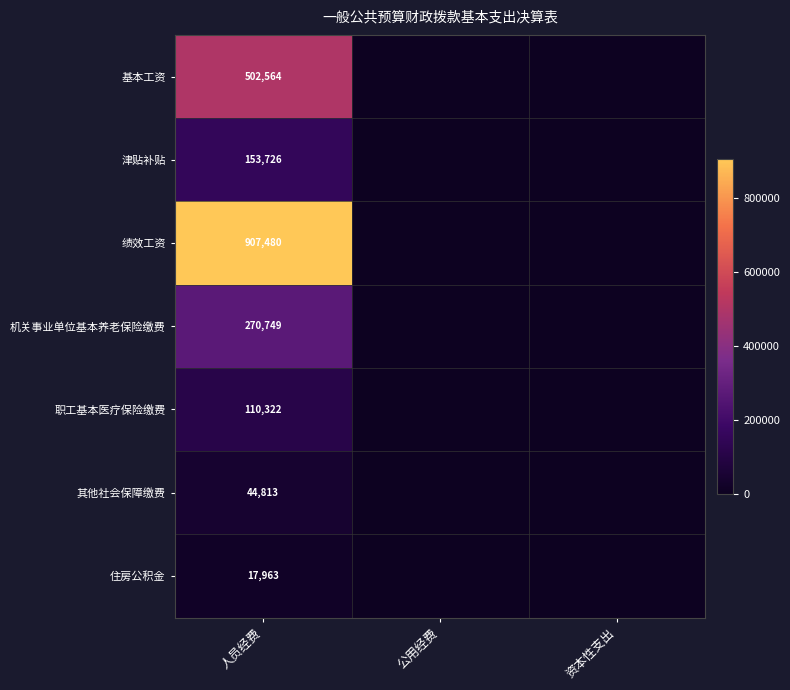

True or false: 机关事业单位基本养老保险缴费 has a value of 270749 at 人员经费.

True